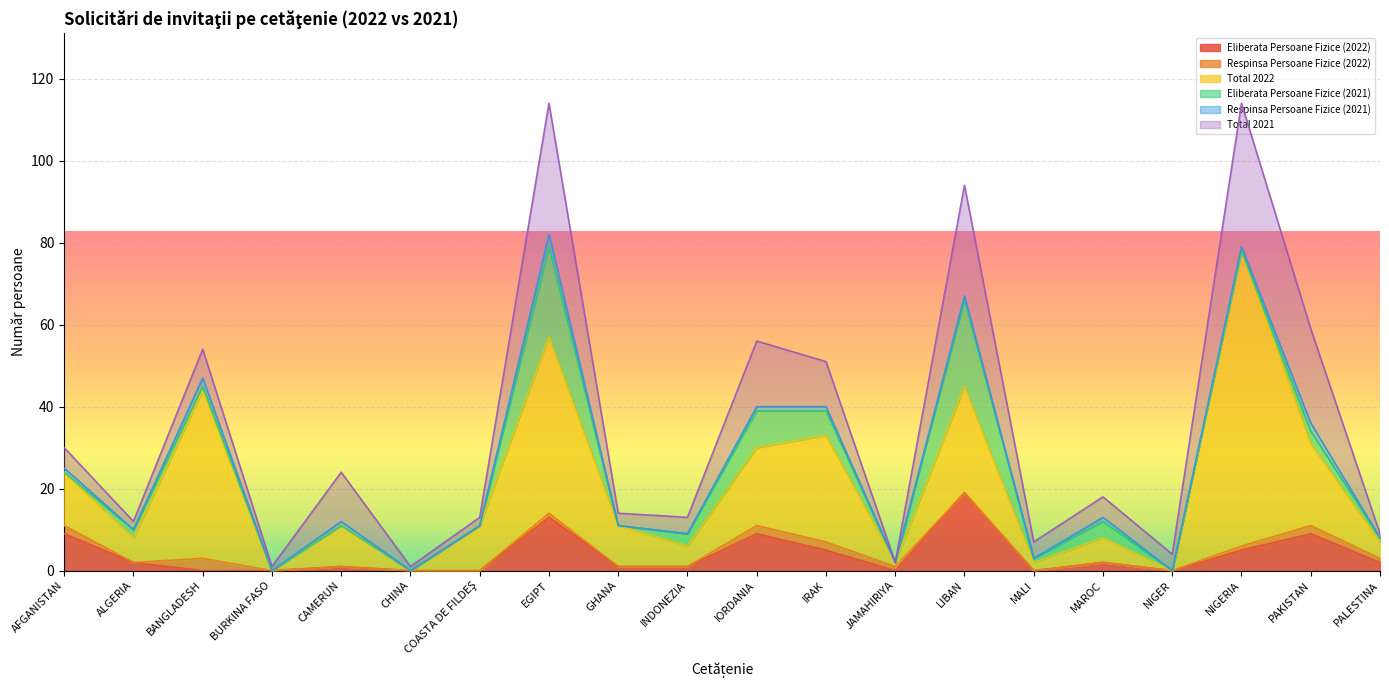

How many interior local valleys does the Eliberata Persoane Fizice (2022) series have?

3